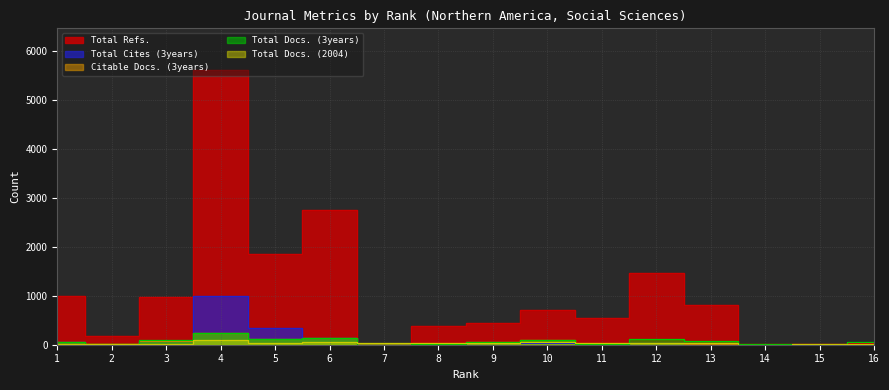

How many data points in Total Docs. (3years) are less than 65?

8